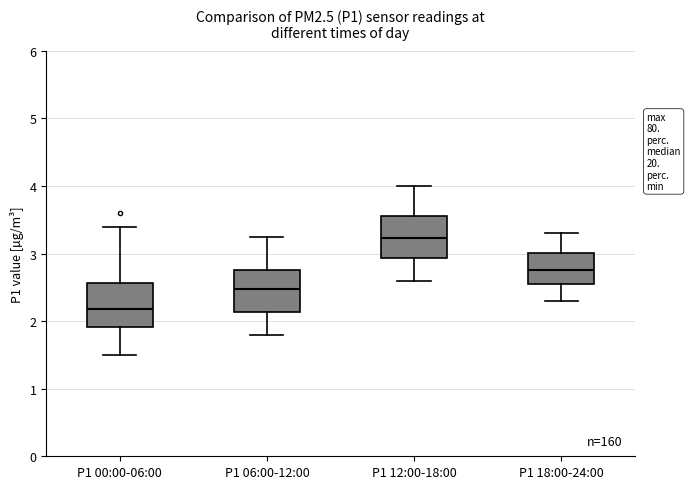

Where does the median line of the box for P1 18:00-24:00 sit on the y-axis? The values are not printed on the chart, so give them approximately, as read against the axis.

2.8